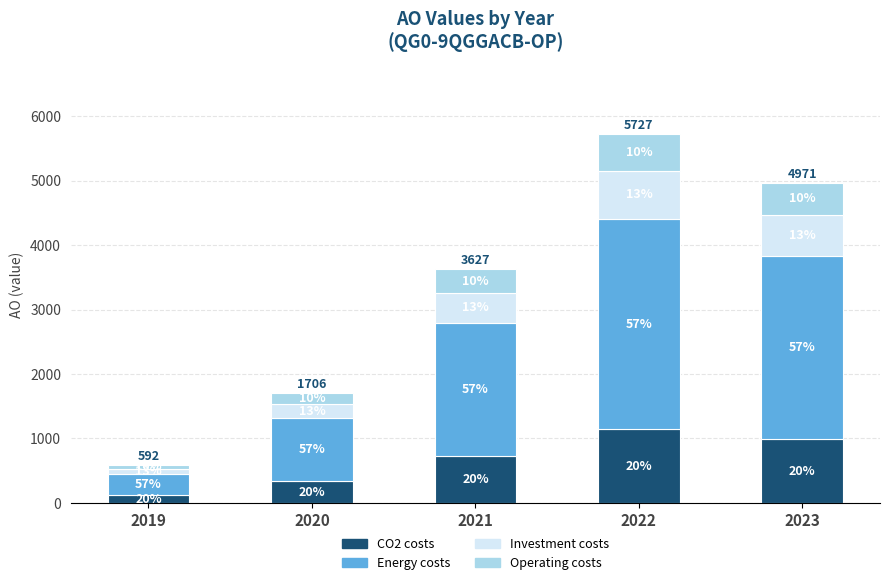

Does the chart contain stacked bars?

Yes